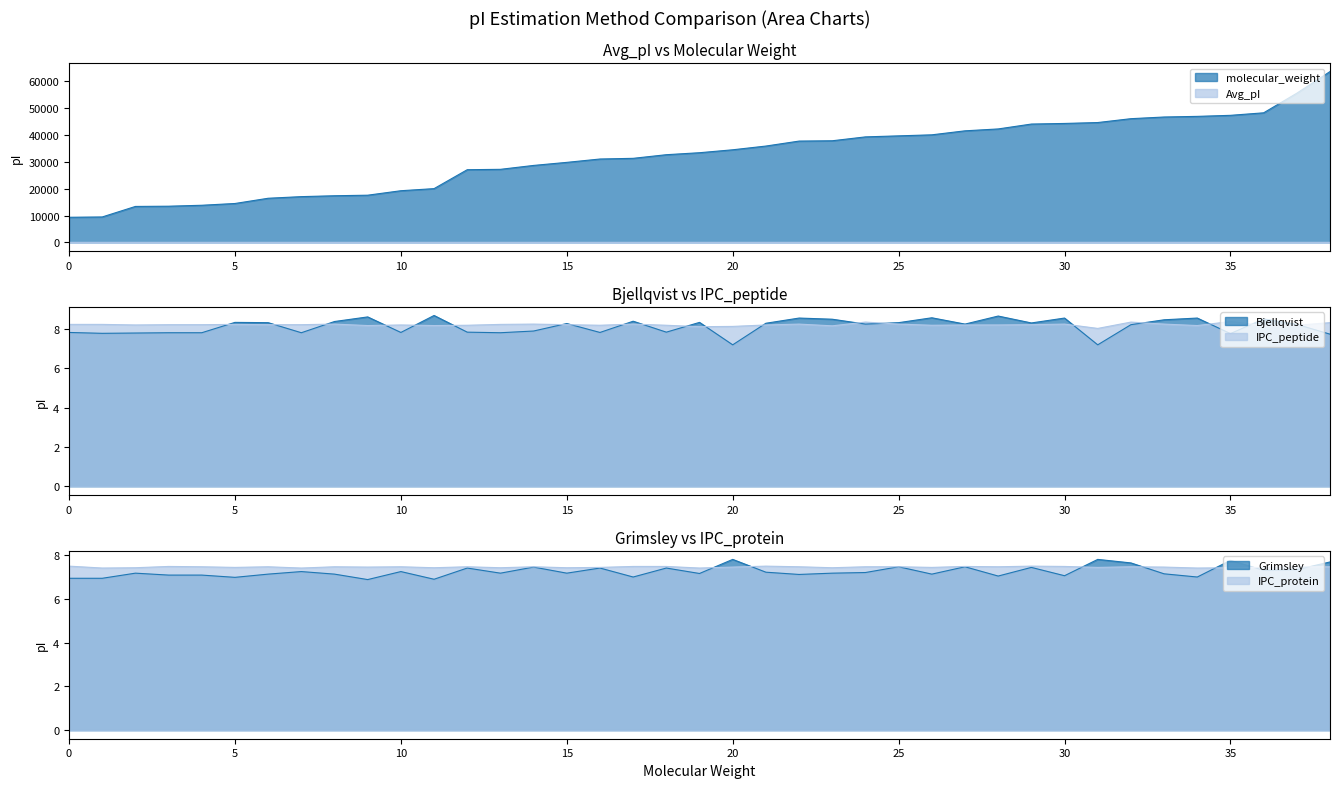

What is the difference between the maximum and second lowest values in the IPC_peptide series?

0.3